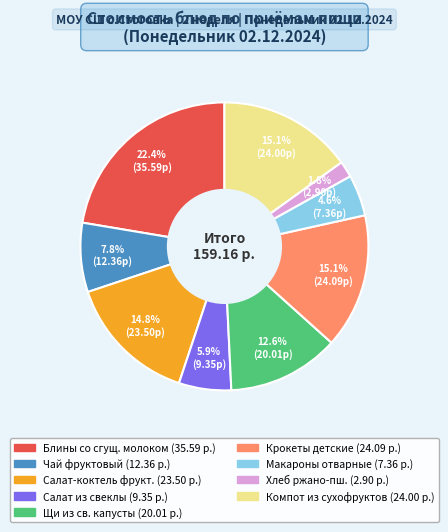

Does any single category account for the majority?

No